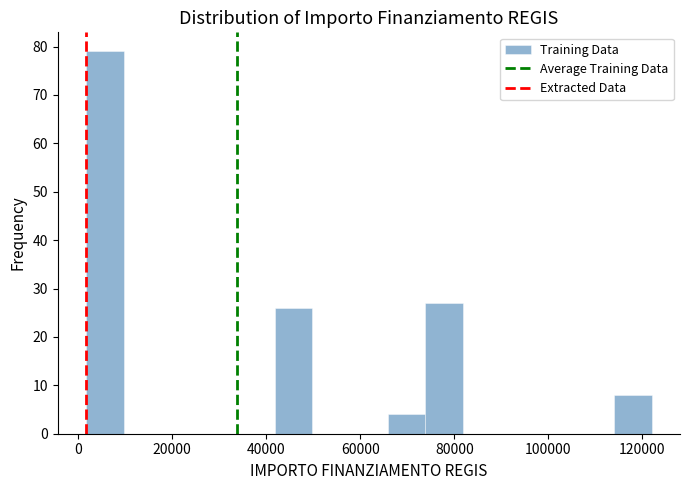

Reading left to right, transcribe this chart: for each bar, give the range it covers on the x-axis and its height. Neither the bar edges nor the heights are printed on the chart, so give them approximately, as read against the axes.

2000 to 10000: 79
10000 to 18000: 0
18000 to 26000: 0
26000 to 34000: 0
34000 to 42000: 0
42000 to 50000: 26
50000 to 58000: 0
58000 to 66000: 0
66000 to 74000: 4
74000 to 82000: 27
82000 to 90000: 0
90000 to 98000: 0
98000 to 106000: 0
106000 to 114000: 0
114000 to 122000: 8